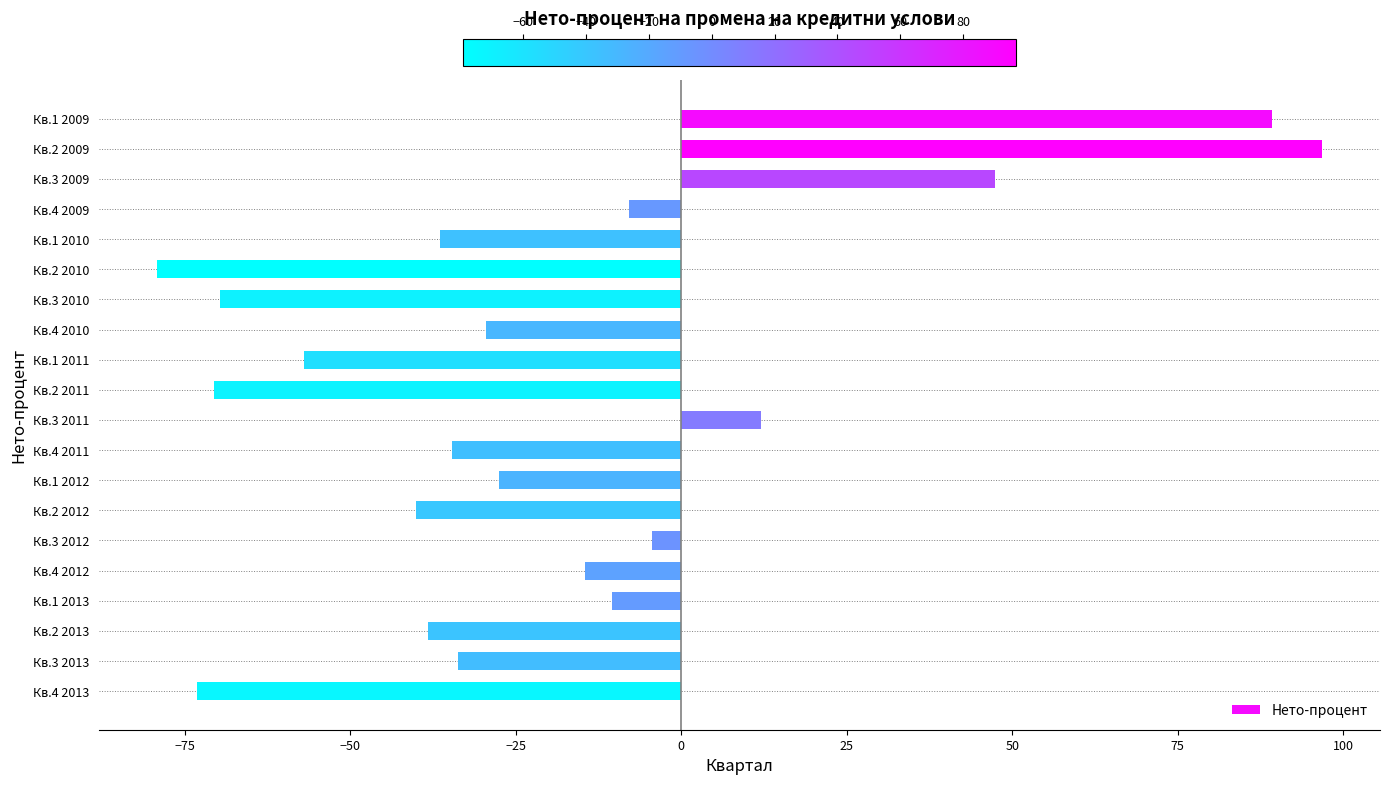

Between Кв.1 2012 and Кв.1 2009, which is larger?

Кв.1 2009